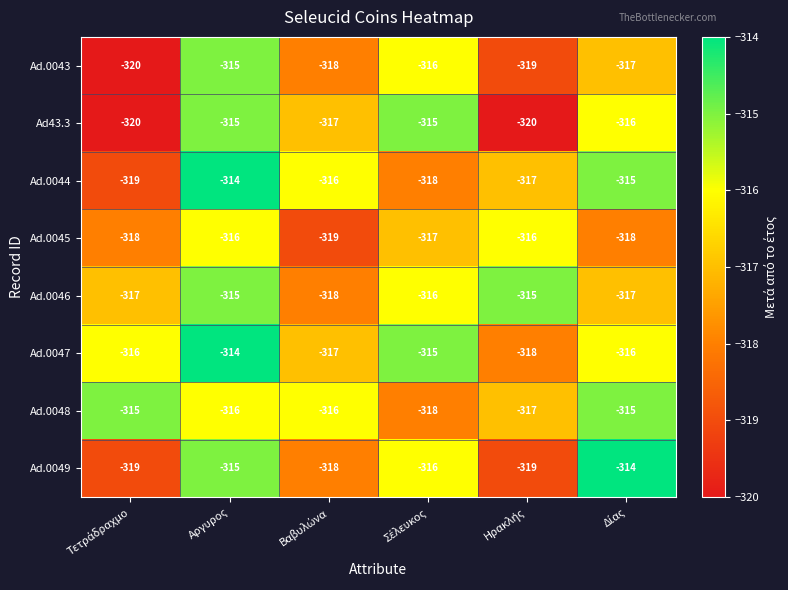

True or false: Ad.0048 has a value of -104 at Αργυρος.

False